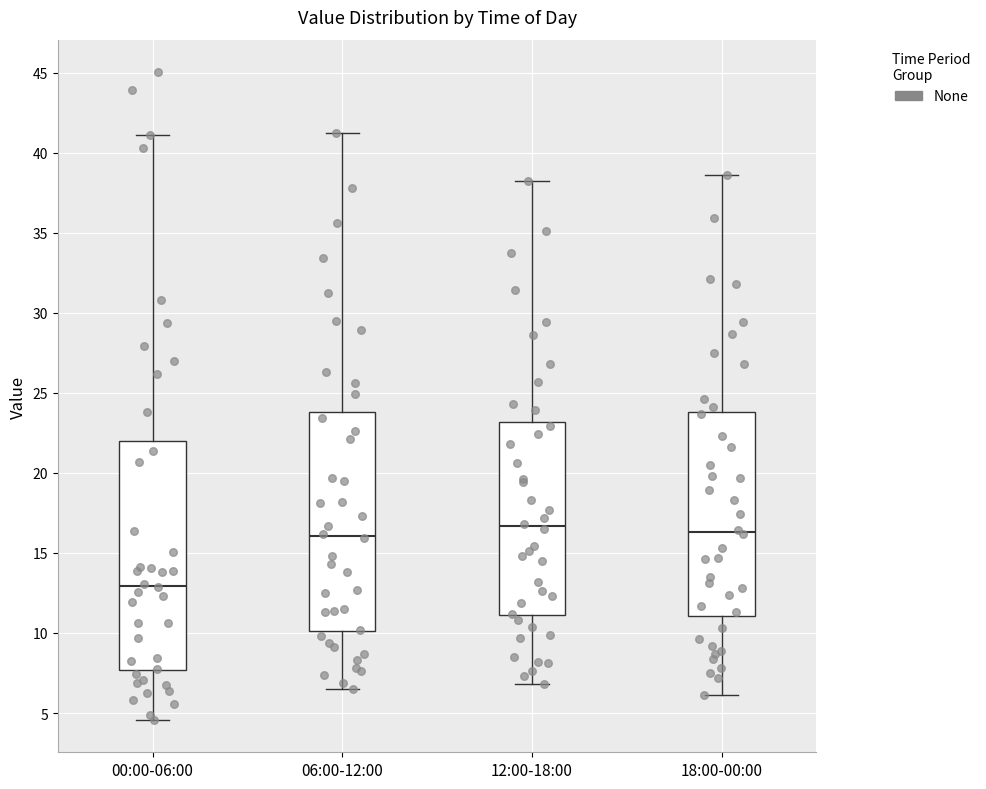

Reading left to right, read every box against the y-axis: the position of its median line, the range the box covers, and the ends of its whiskers. The values are not printed on the chart, so give them approximately, as read against the axis.

00:00-06:00: median 13.0, box 7.5 to 22.0, whiskers 4.5 to 41.0
06:00-12:00: median 16.0, box 10.0 to 24.0, whiskers 6.5 to 41.0
12:00-18:00: median 16.5, box 11.0 to 23.0, whiskers 7.0 to 38.0
18:00-00:00: median 16.5, box 11.0 to 24.0, whiskers 6.0 to 38.5